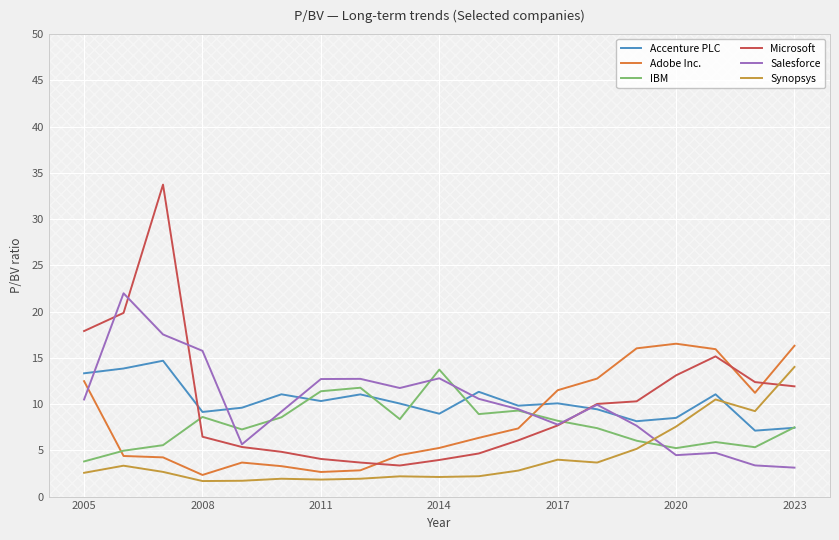

What is the maximum value shown in the chart?

33.7